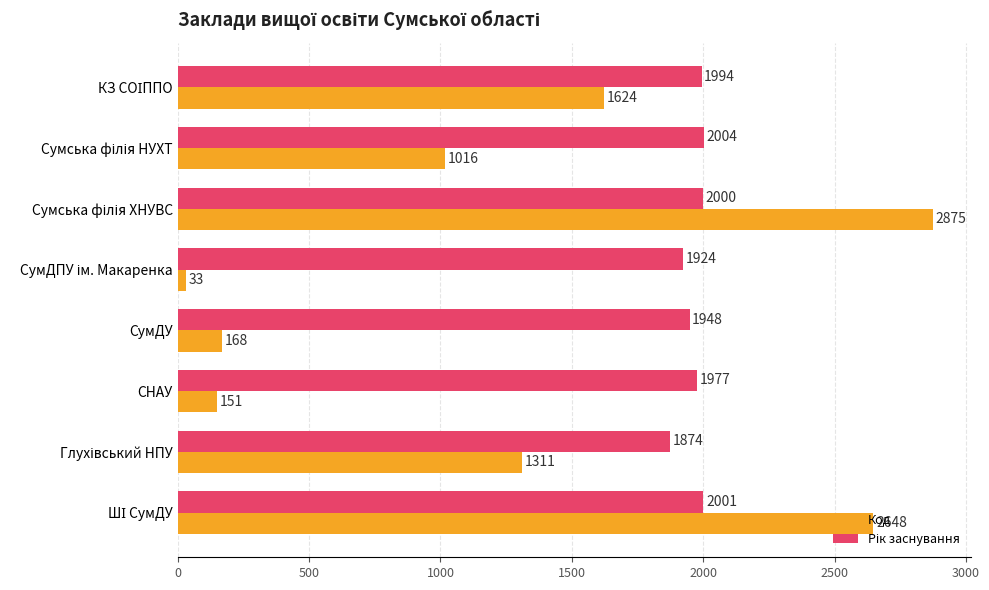

Which series has the largest range (max minus min)?

Код